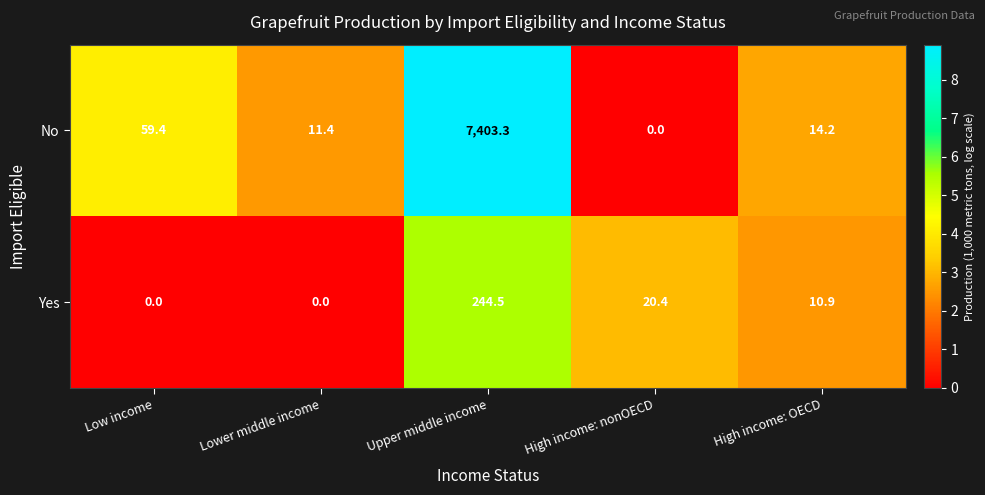

Which series has the widest spread of values?

No